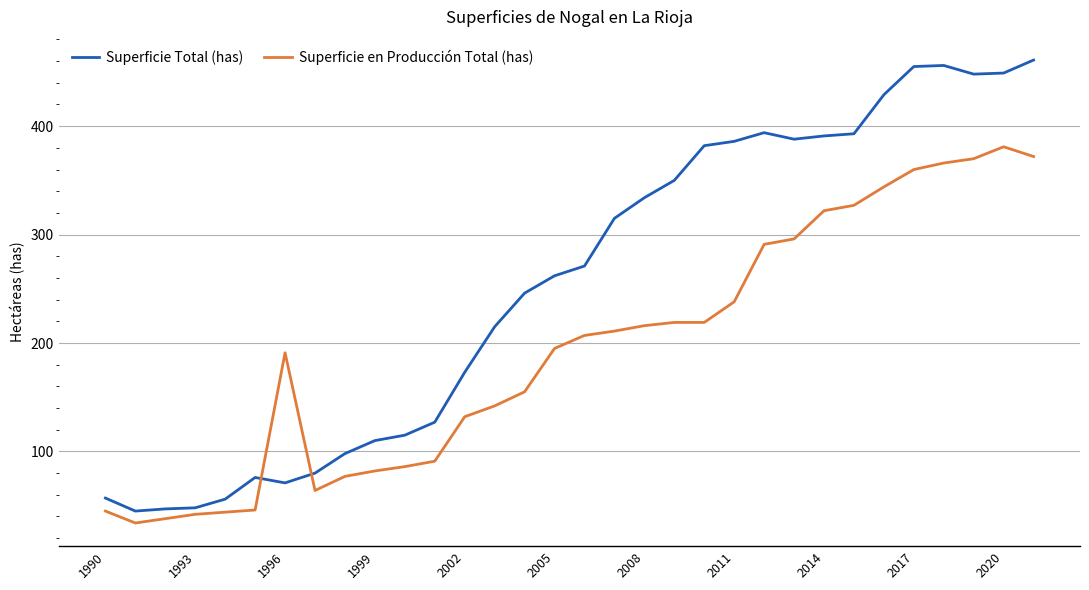

Which series has the widest spread of values?

Superficie Total (has)